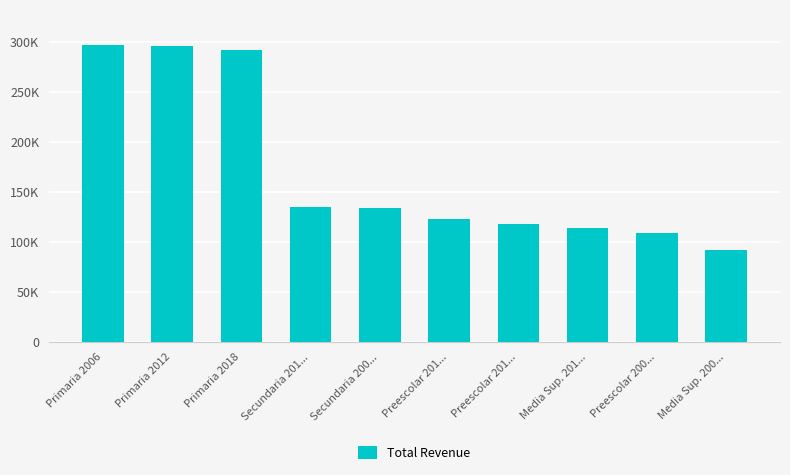

What is the approximate value at Preescolar 200...?

108691